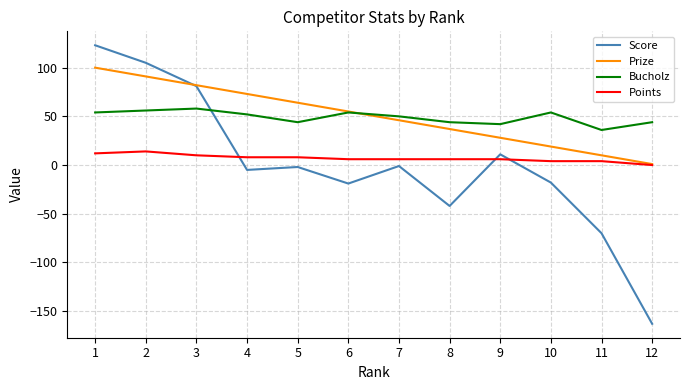

Which series changed the most between 3 and 10?

Score